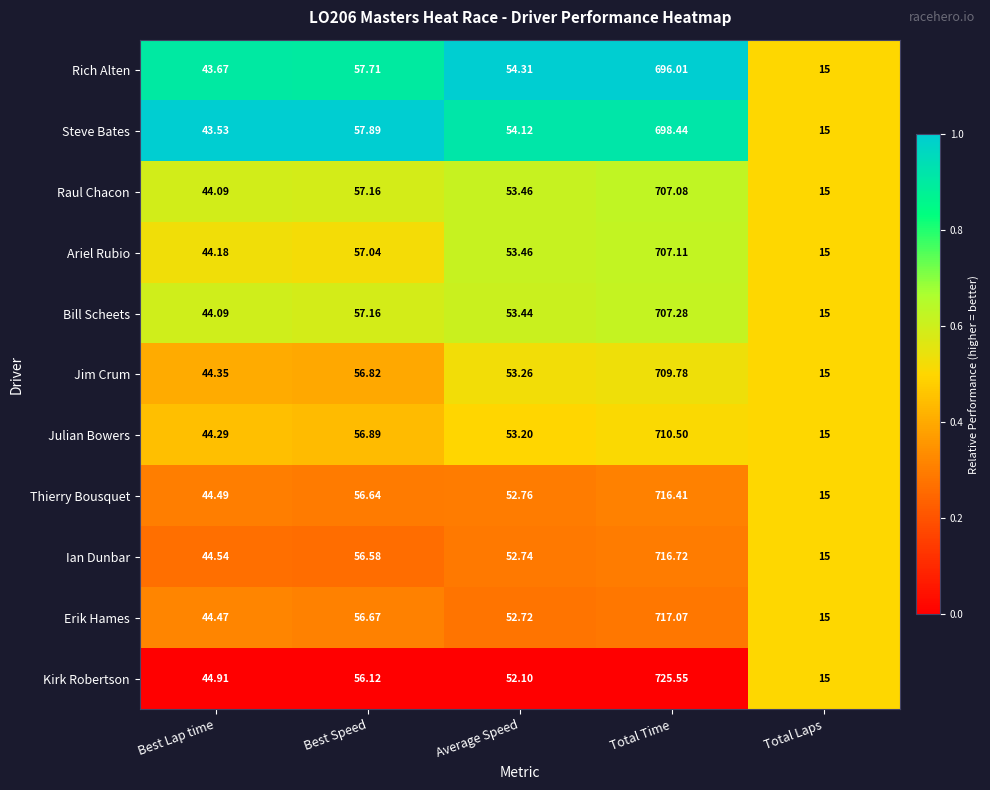

List the series in order of their peak value, highest first.

Kirk Robertson, Erik Hames, Ian Dunbar, Thierry Bousquet, Julian Bowers, Jim Crum, Bill Scheets, Ariel Rubio, Raul Chacon, Steve Bates, Rich Alten